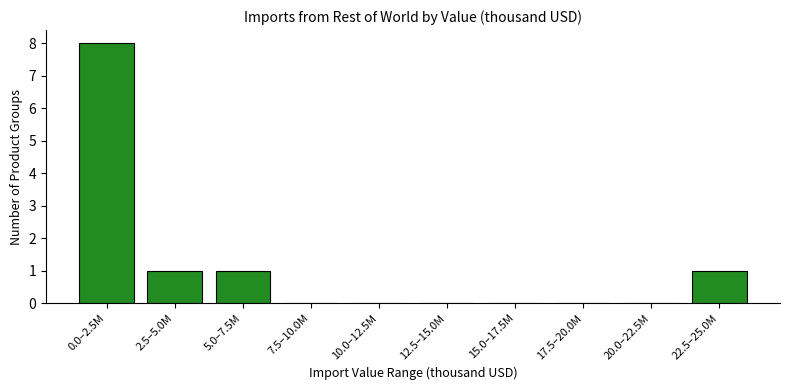

Reading right to left, what are all the values shown in this chart?

22.5–25.0M=1	20.0–22.5M=0	17.5–20.0M=0	15.0–17.5M=0	12.5–15.0M=0	10.0–12.5M=0	7.5–10.0M=0	5.0–7.5M=1	2.5–5.0M=1	0.0–2.5M=8